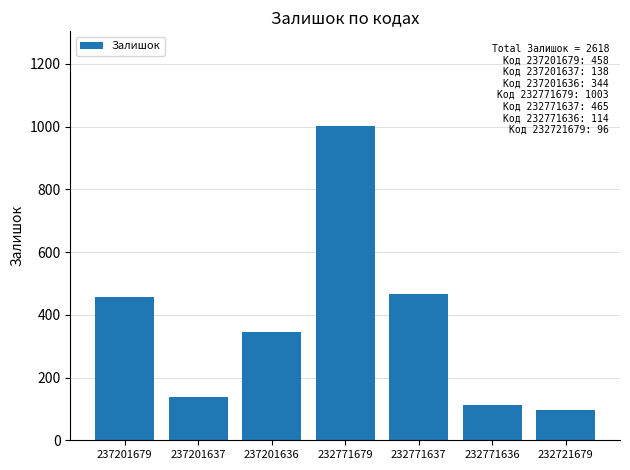

The chart shows a value of 1003 at 232771679. True or false?

True